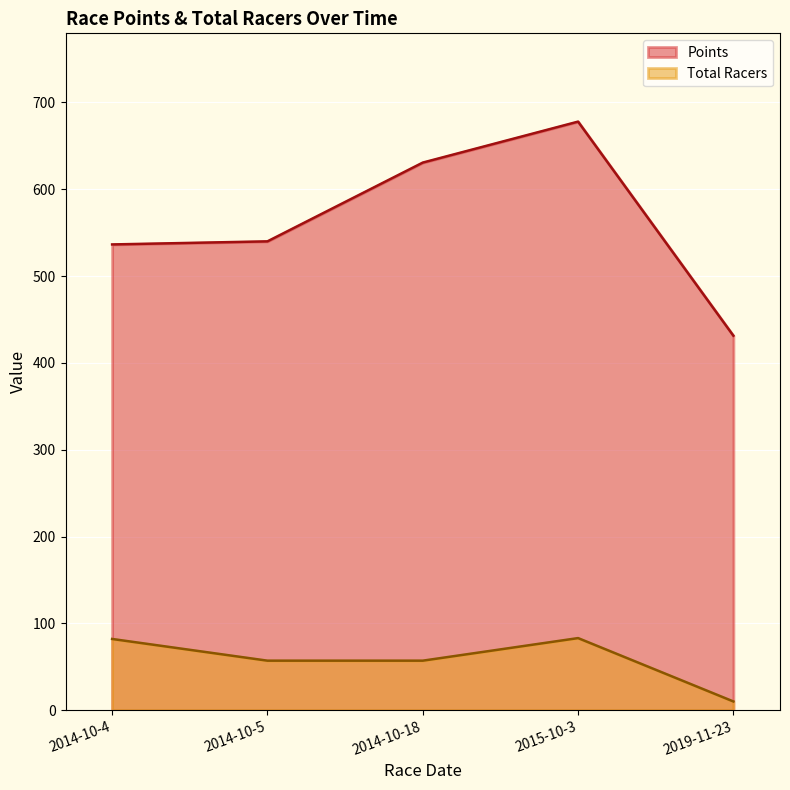

True or false: Points has more than 0 points higher than both neighbors.

True